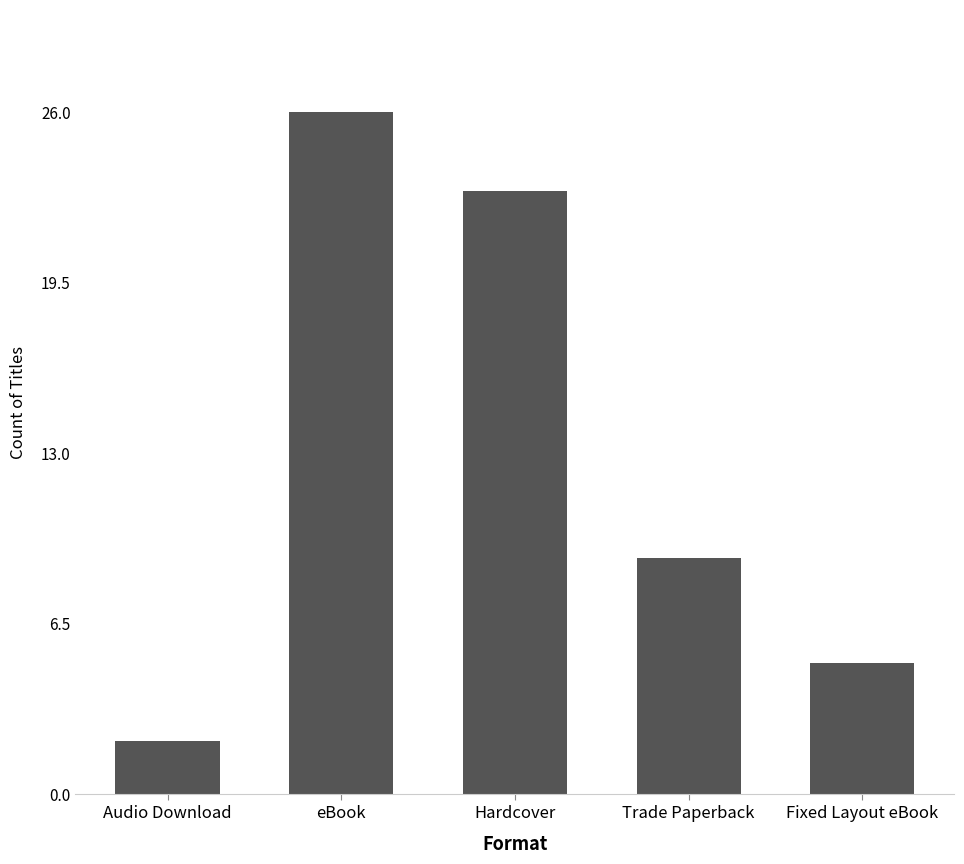

The value at Hardcover is 23. True or false?

True